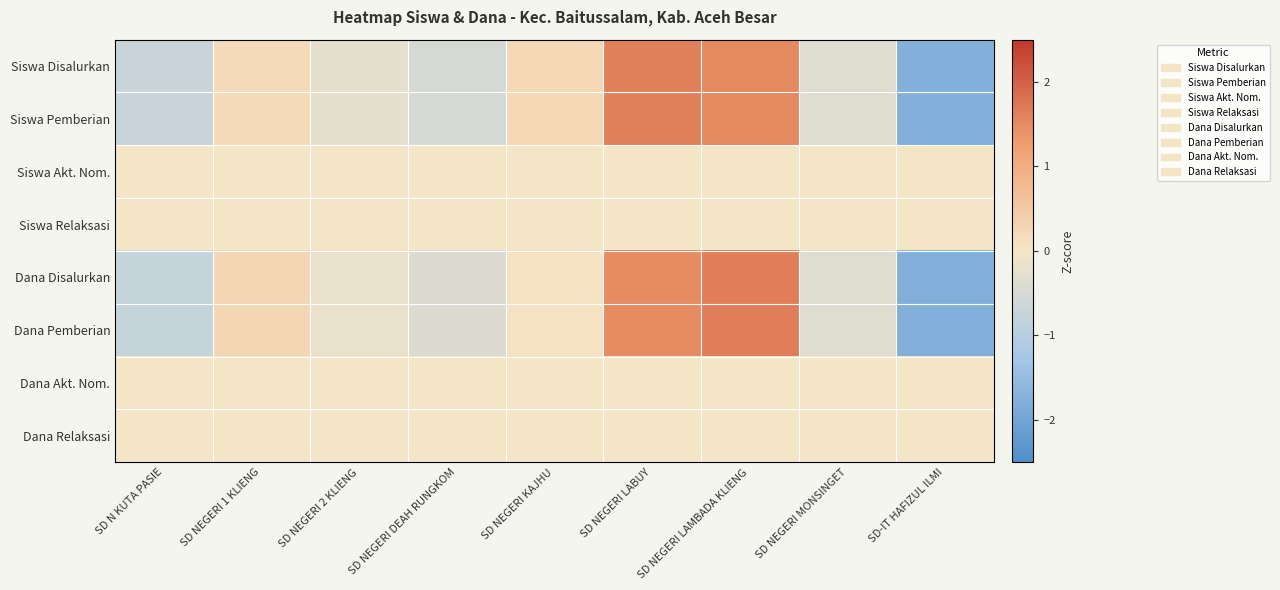

Which series has the widest spread of values?

Dana Disalurkan